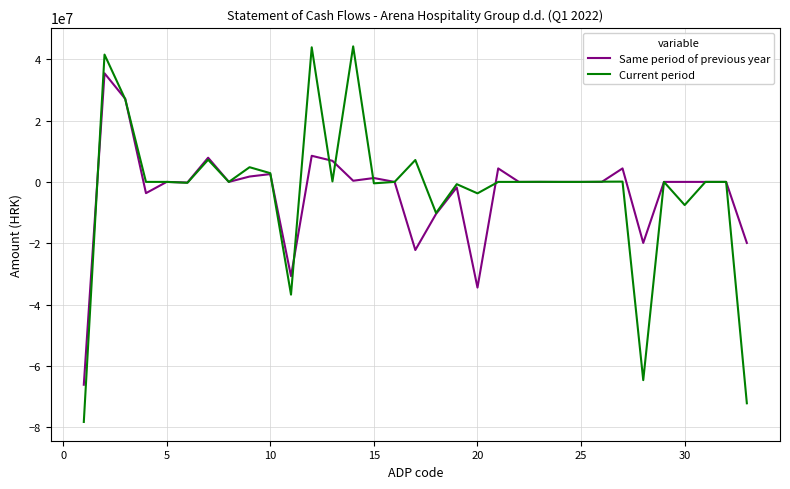

What is the highest value of the Same period of previous year series?

35416122